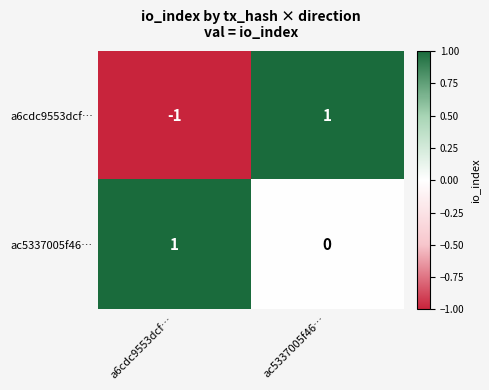

Which series changed the most between a6cdc9553dcf… and ac5337005f46…?

a6cdc9553dcf…